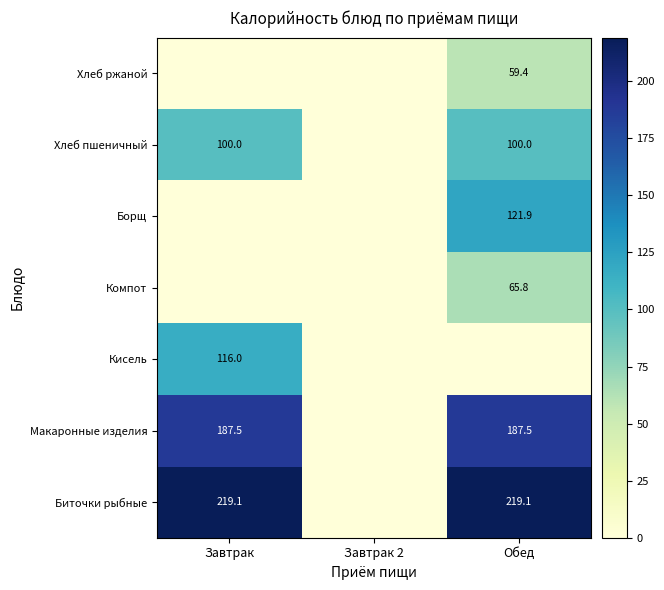

The value of Хлеб пшеничный at Обед is 157.4. True or false?

False